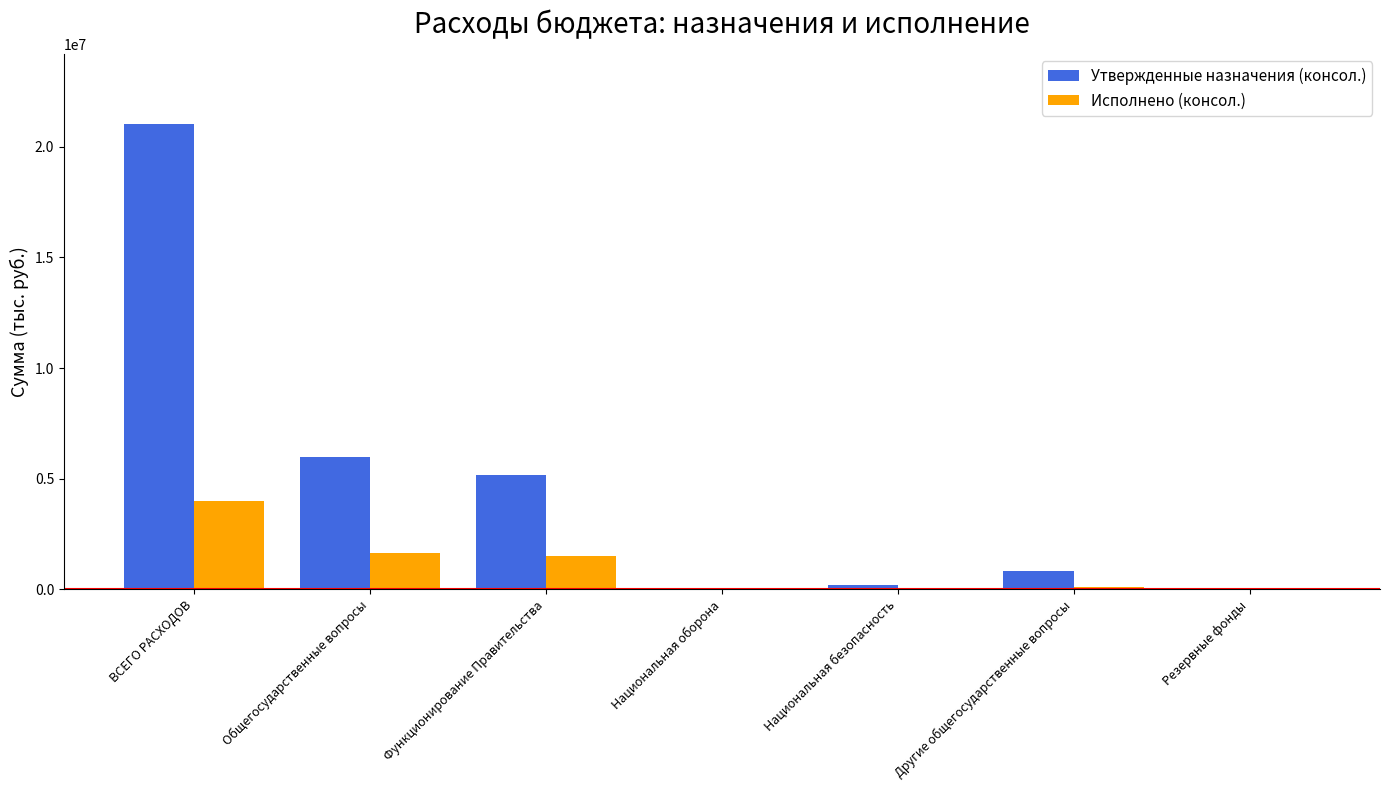

The value of Утвержденные назначения (консол.) at Функционирование Правительства is 5152900.0. True or false?

True